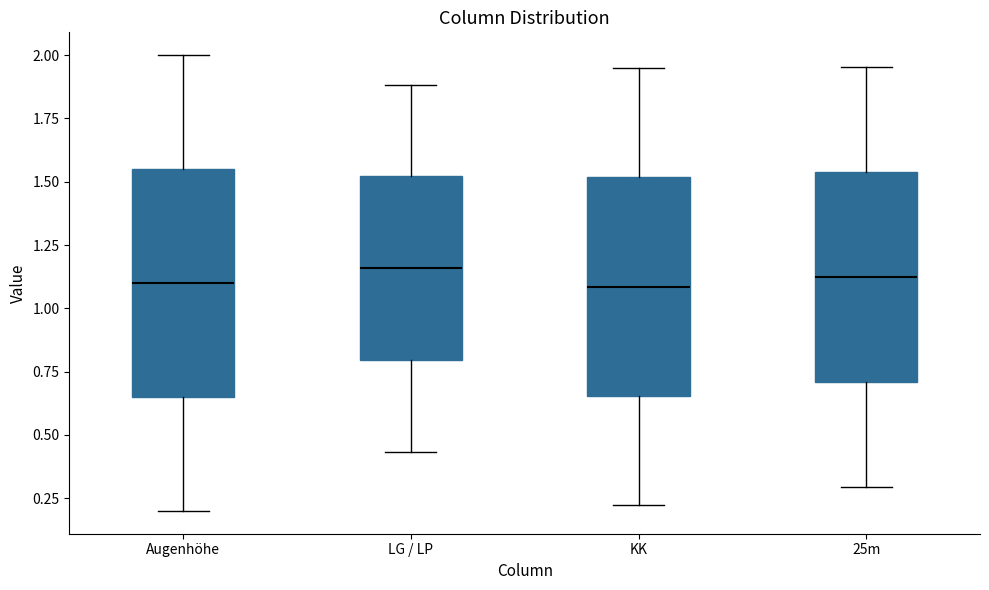

Reading left to right, read every box against the y-axis: the position of its median line, the range the box covers, and the ends of its whiskers. The values are not printed on the chart, so give them approximately, as read against the axis.

Augenhöhe: median 1.10, box 0.65 to 1.55, whiskers 0.20 to 2.00
LG / LP: median 1.15, box 0.80 to 1.50, whiskers 0.45 to 1.90
KK: median 1.10, box 0.65 to 1.50, whiskers 0.20 to 1.95
25m: median 1.10, box 0.70 to 1.55, whiskers 0.30 to 1.95